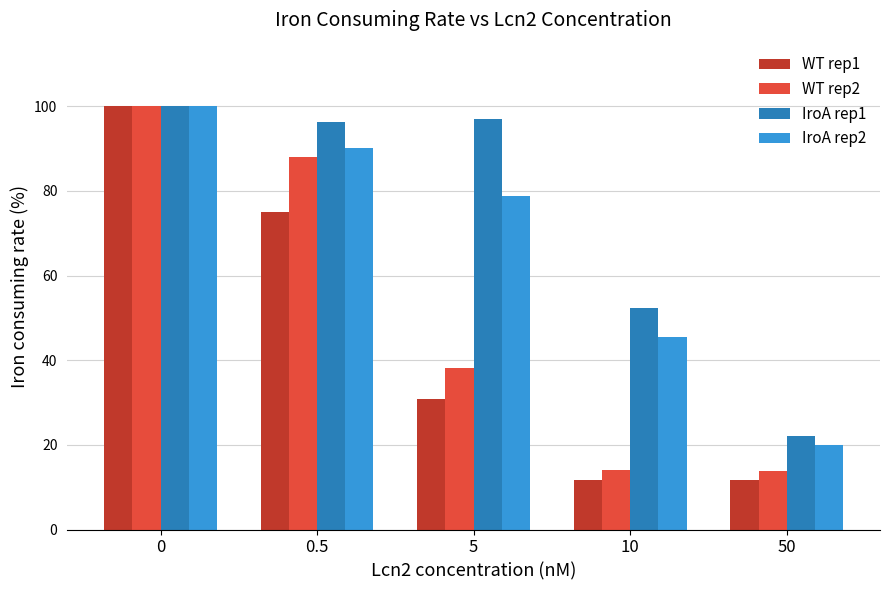

Is the value of IroA rep1 at 0 greater than the value of IroA rep2 at 0.5?

Yes